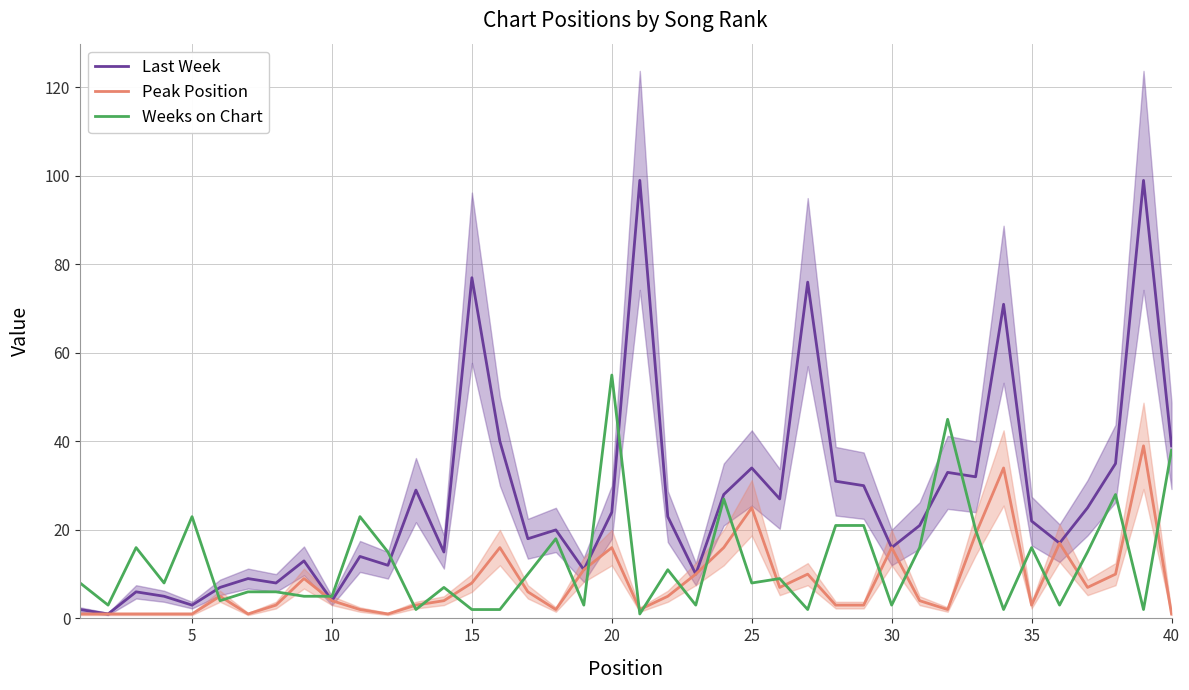

Is it true that Peak Position equals 14 at 33?

False